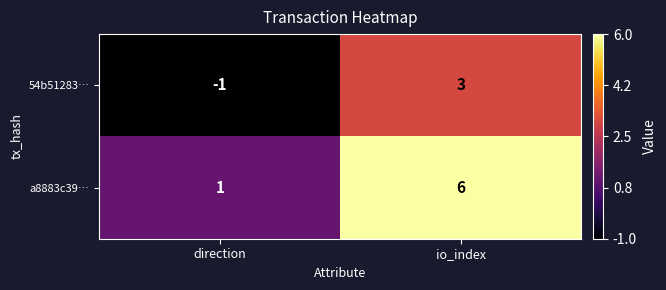

What is the difference between the 54b51283… values at io_index and direction?

4